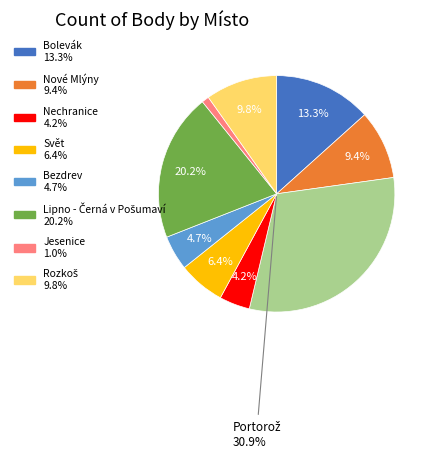

Is there any slice that represents more than half of the pie?

No